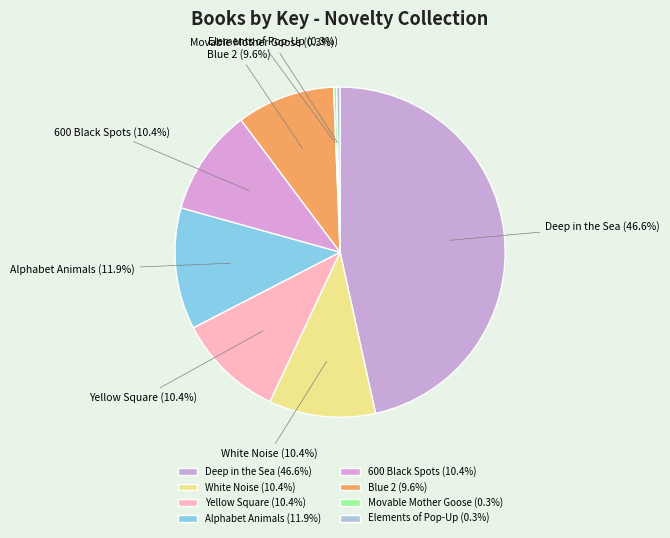

How many slices are in this pie chart?

8